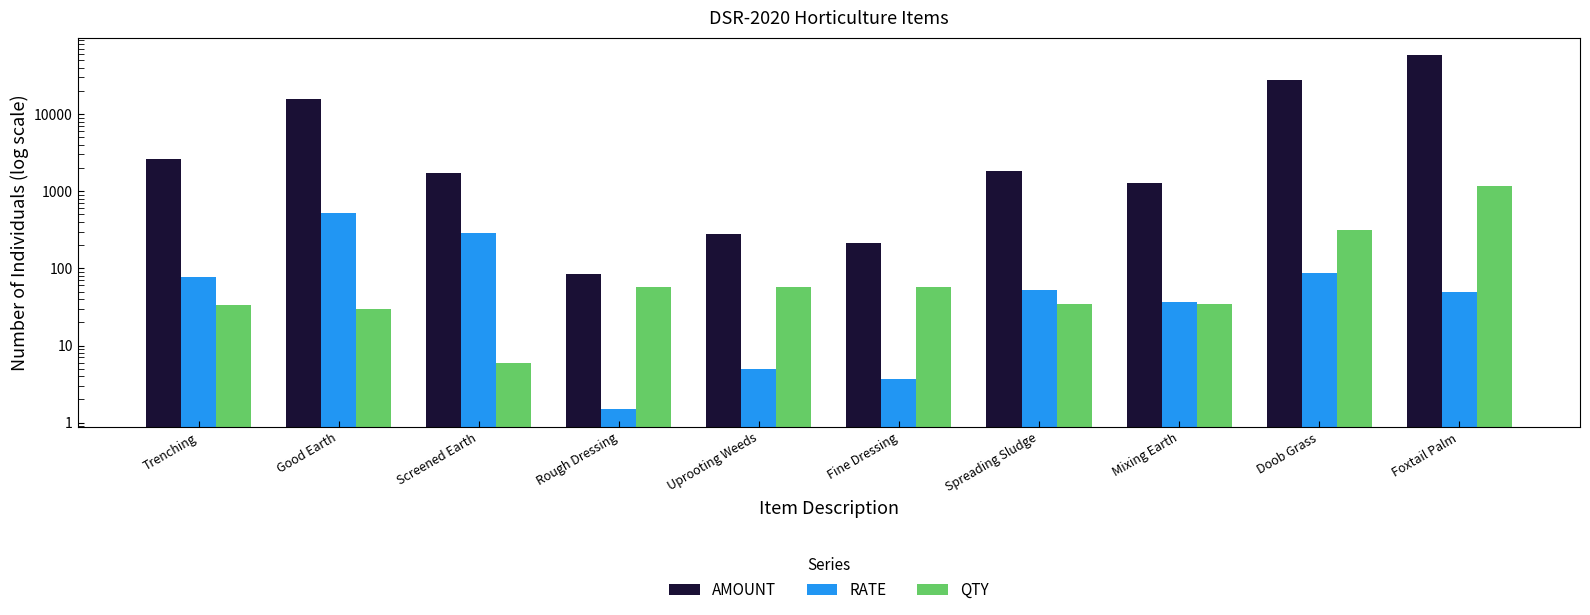

At which category is the sum across all series the highest?

Foxtail Palm